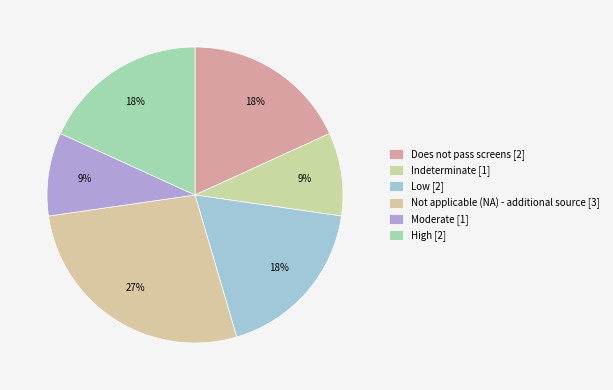

Count the number of slices in the pie.

6